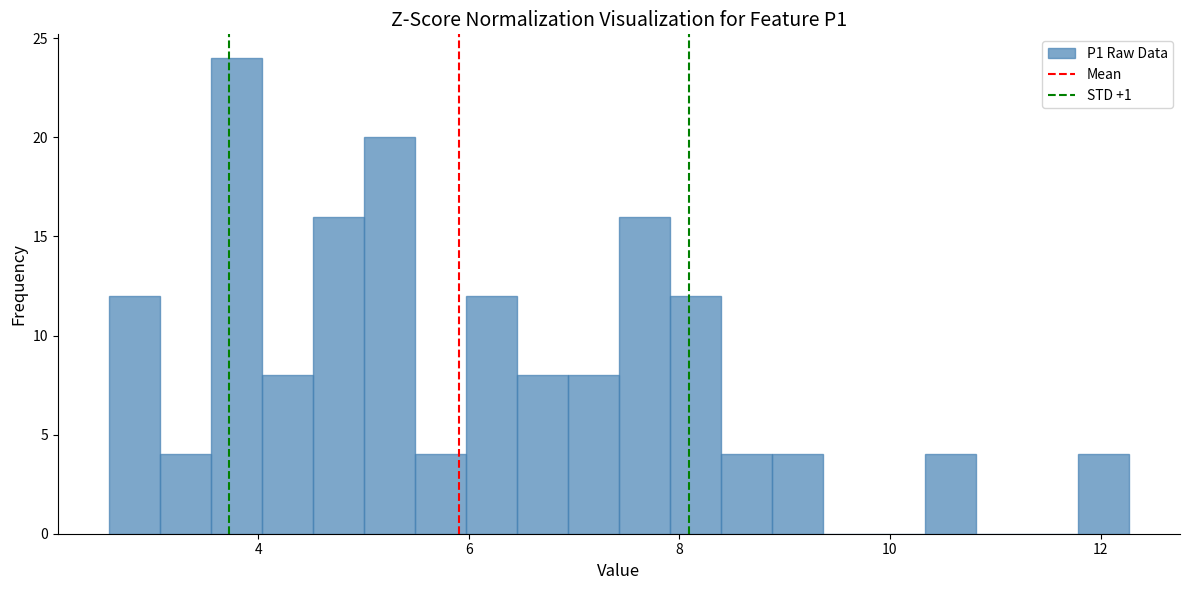

Read against the x-axis, roughly where is the centre of the tallest bar?

3.8